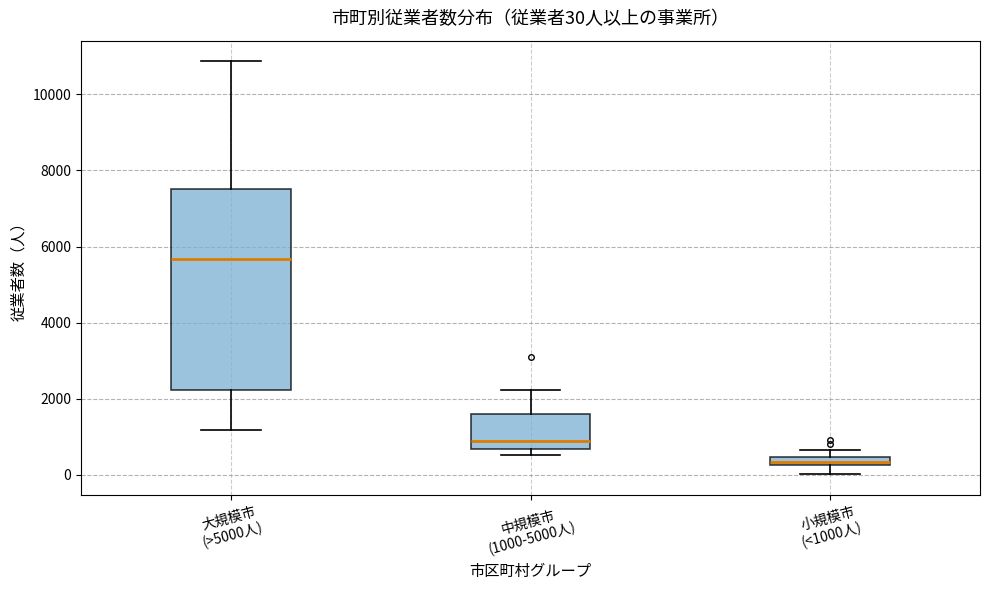

Comparing the boxes themselves (not the whiskers), which one is the tallest?

大規模市 (>5000人)